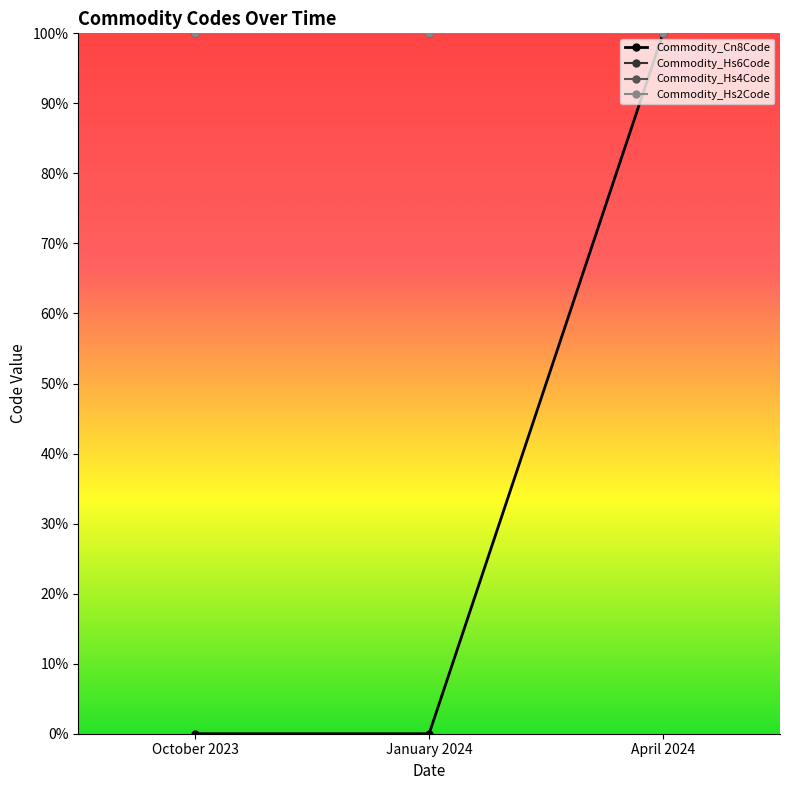

Between January 2024 and April 2024, which is larger?

April 2024